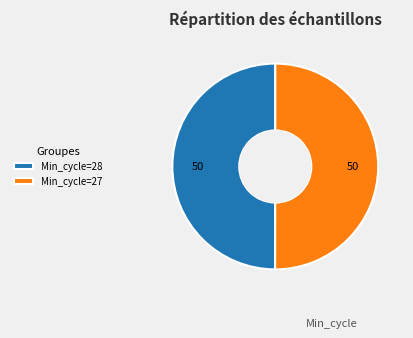

Approximately how many times larger is the value at Min_cycle=28 compared to Min_cycle=27?

1.0